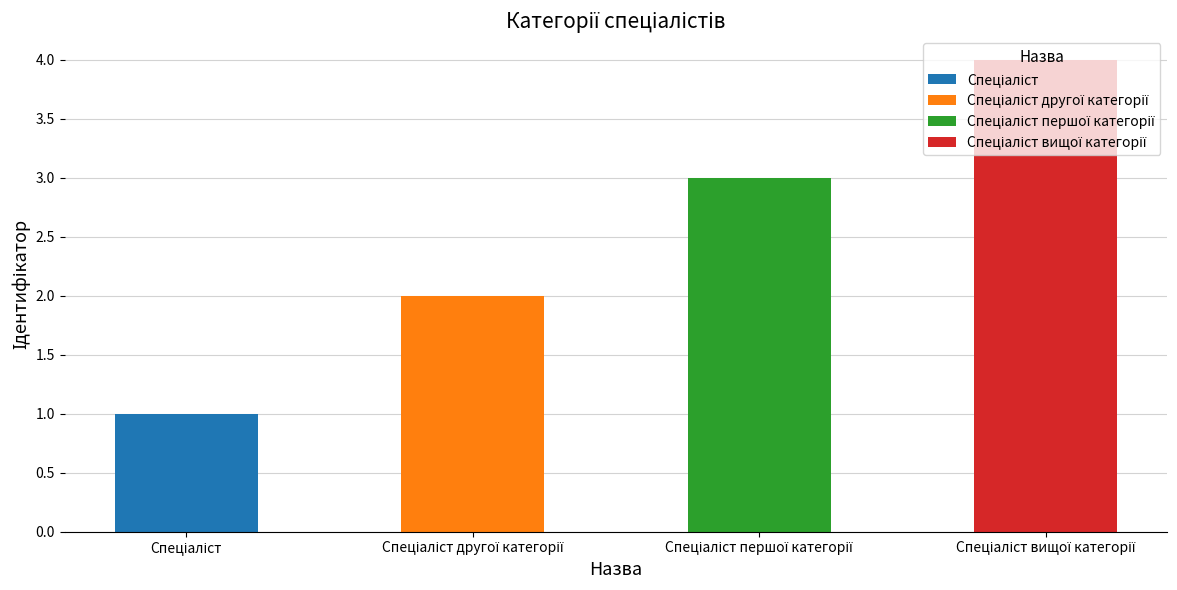

How many values are between 2 and 4?

3